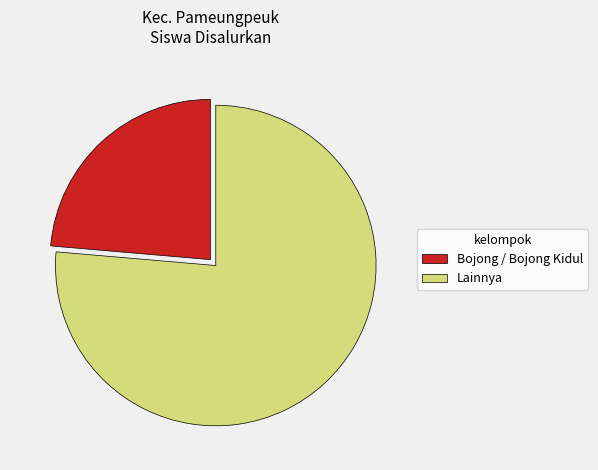

Which slice is the largest?

Lainnya